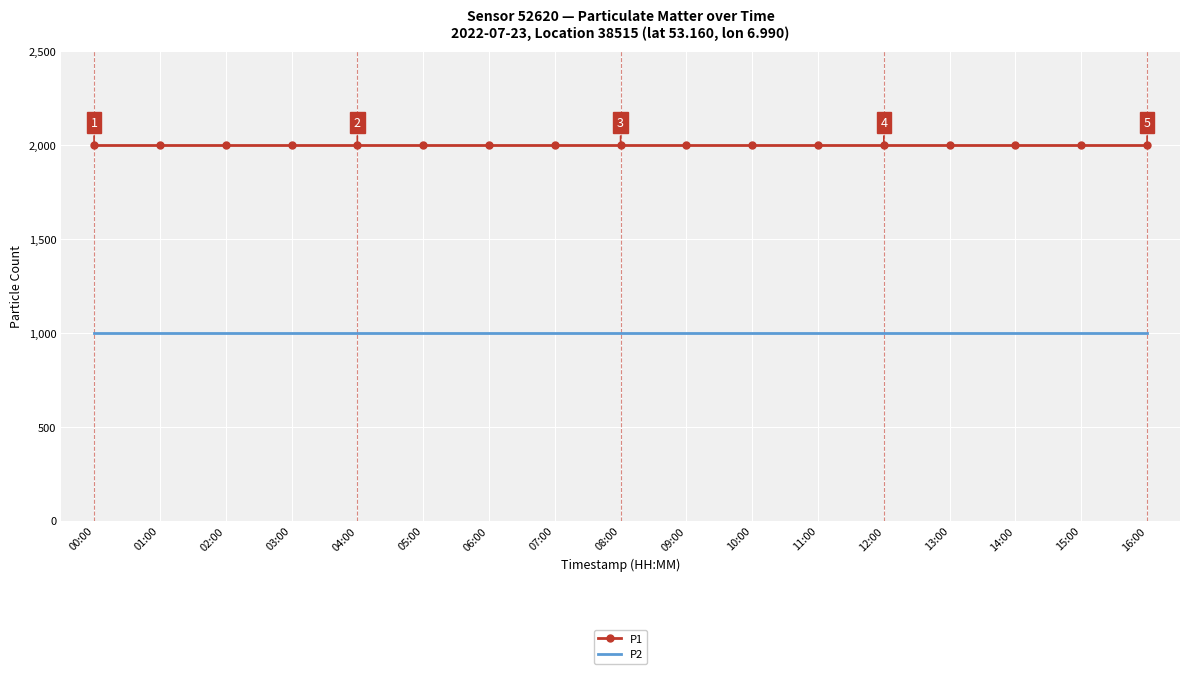

What is the smallest value displayed?

999.9